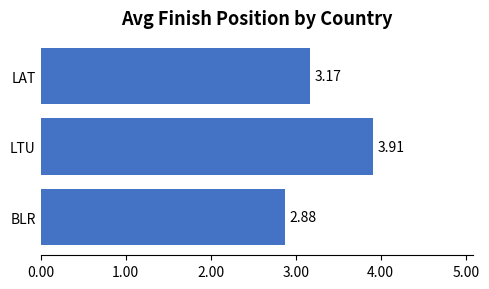

At which category does the chart reach its minimum across all series?

BLR